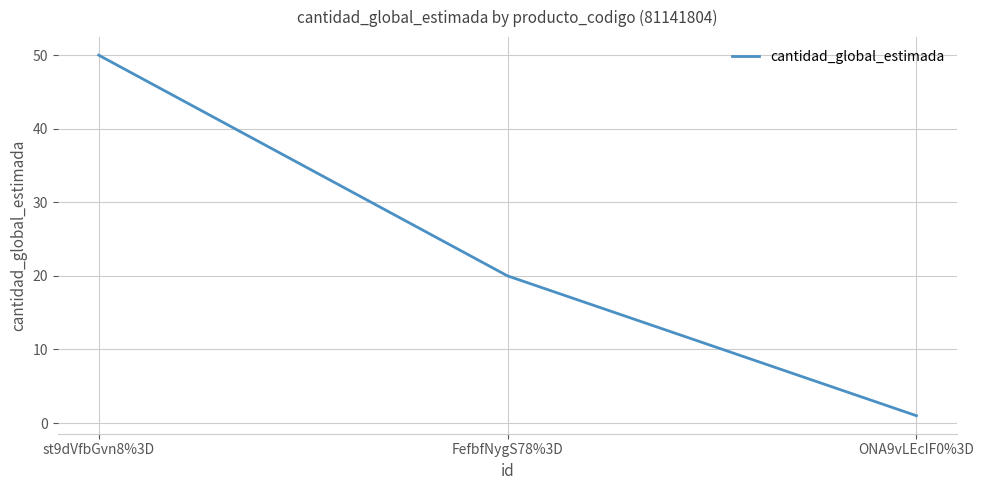

Reading left to right, transcribe all the data shown in this chart.

50	20	1